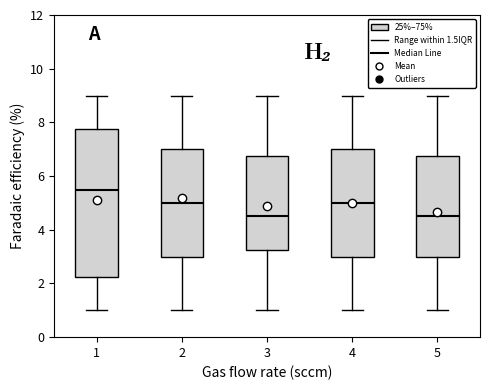

Which box is the tallest, from its lower edge to its upper edge?

1